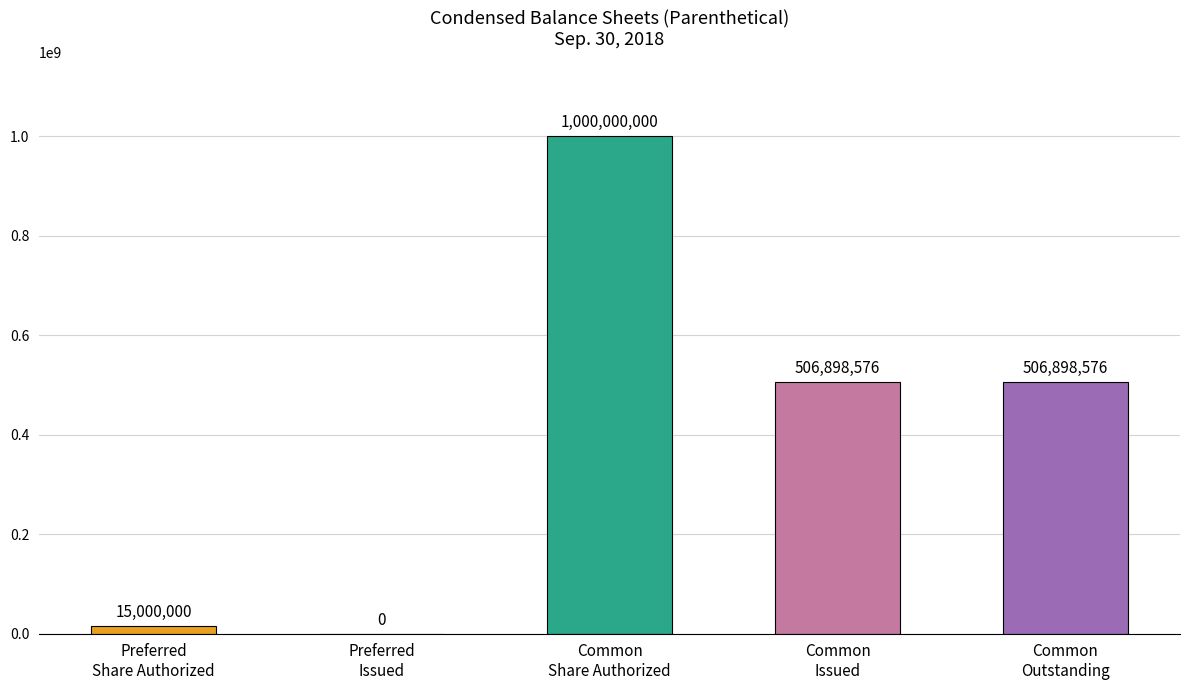

What is the sum of all values?

2028797152